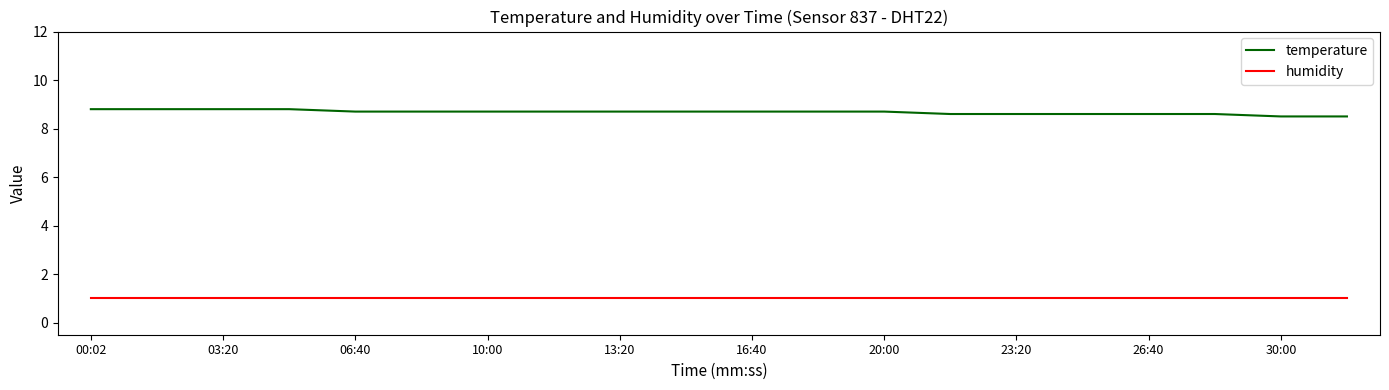

Which series has the widest spread of values?

temperature